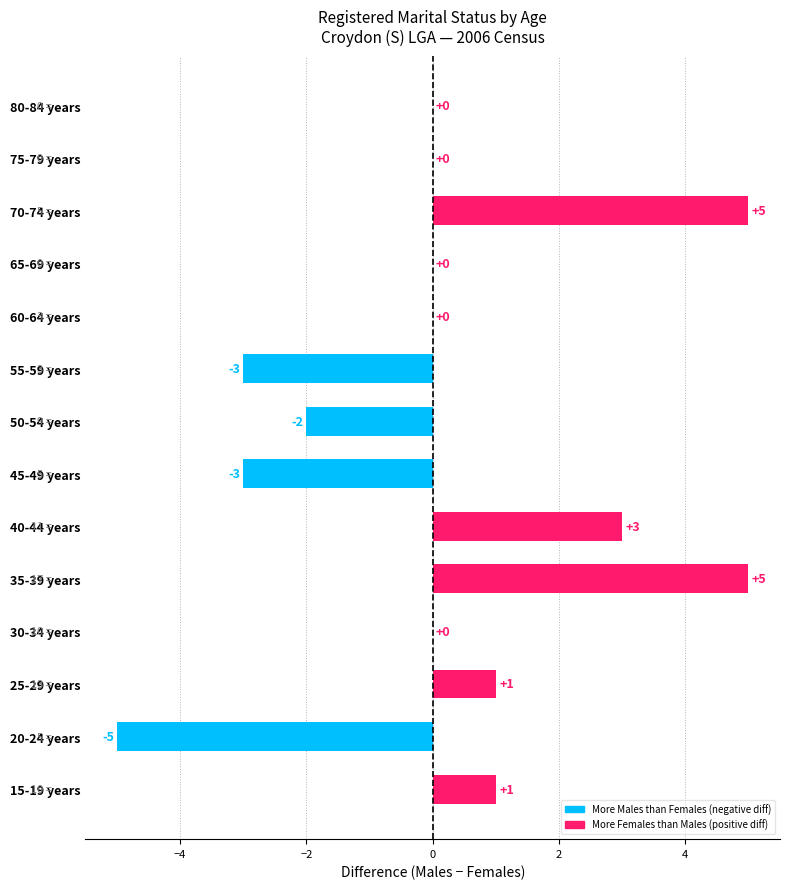

What is the maximum value shown in the chart?

5